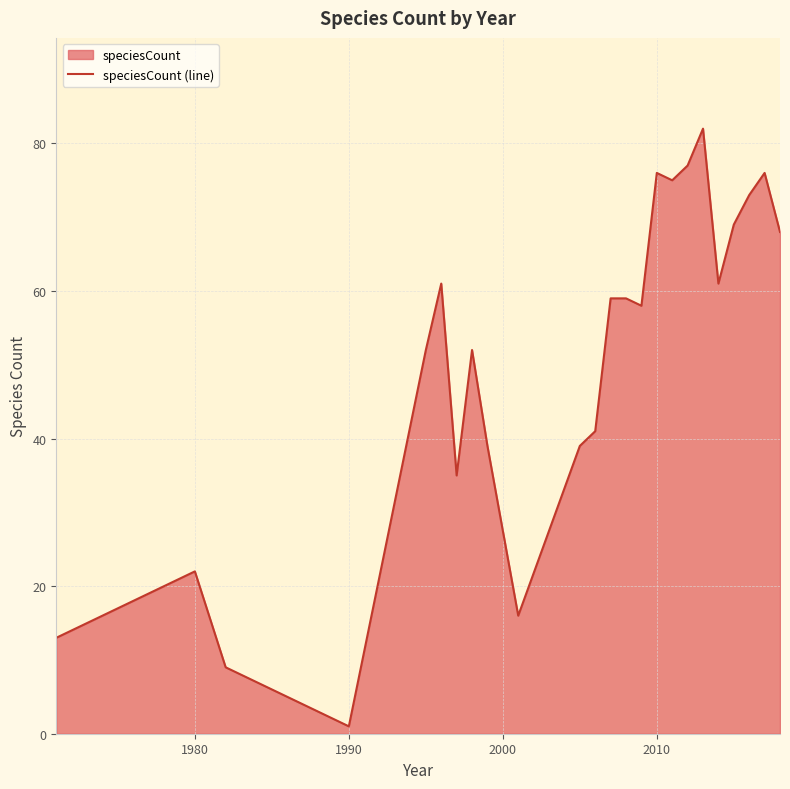

What is the difference between the maximum and minimum values?

81